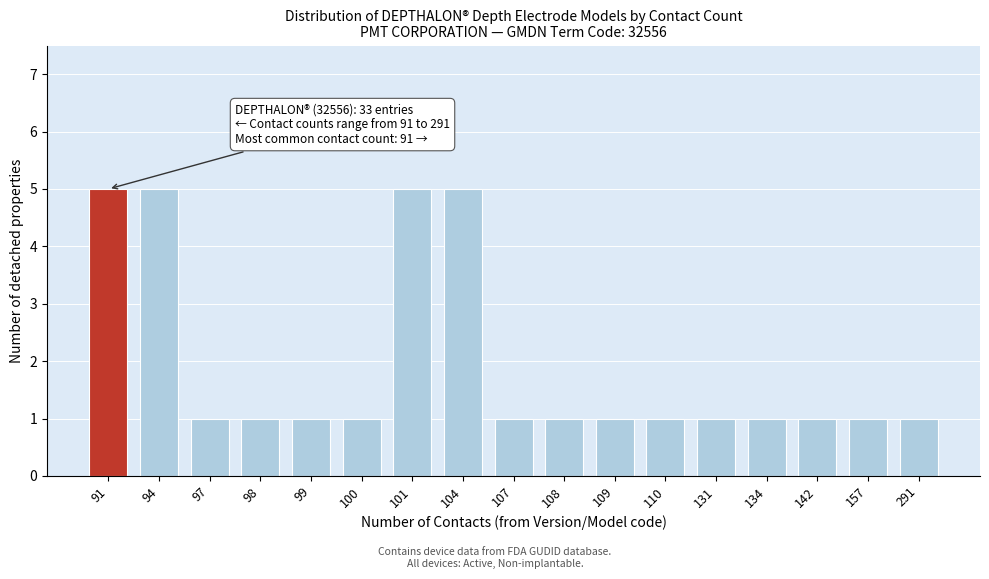

Reading right to left, what are all the values shown in this chart?

1	1	1	1	1	1	1	1	1	5	5	1	1	1	1	5	5